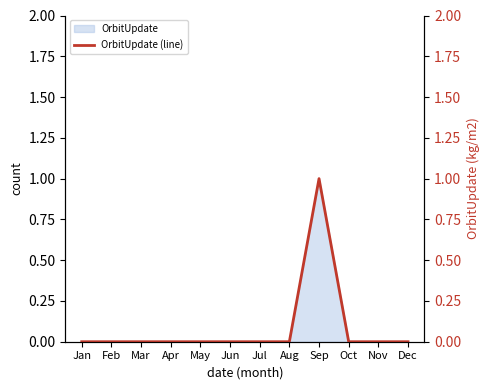

Where is the data nearest to the value 0?

Jan